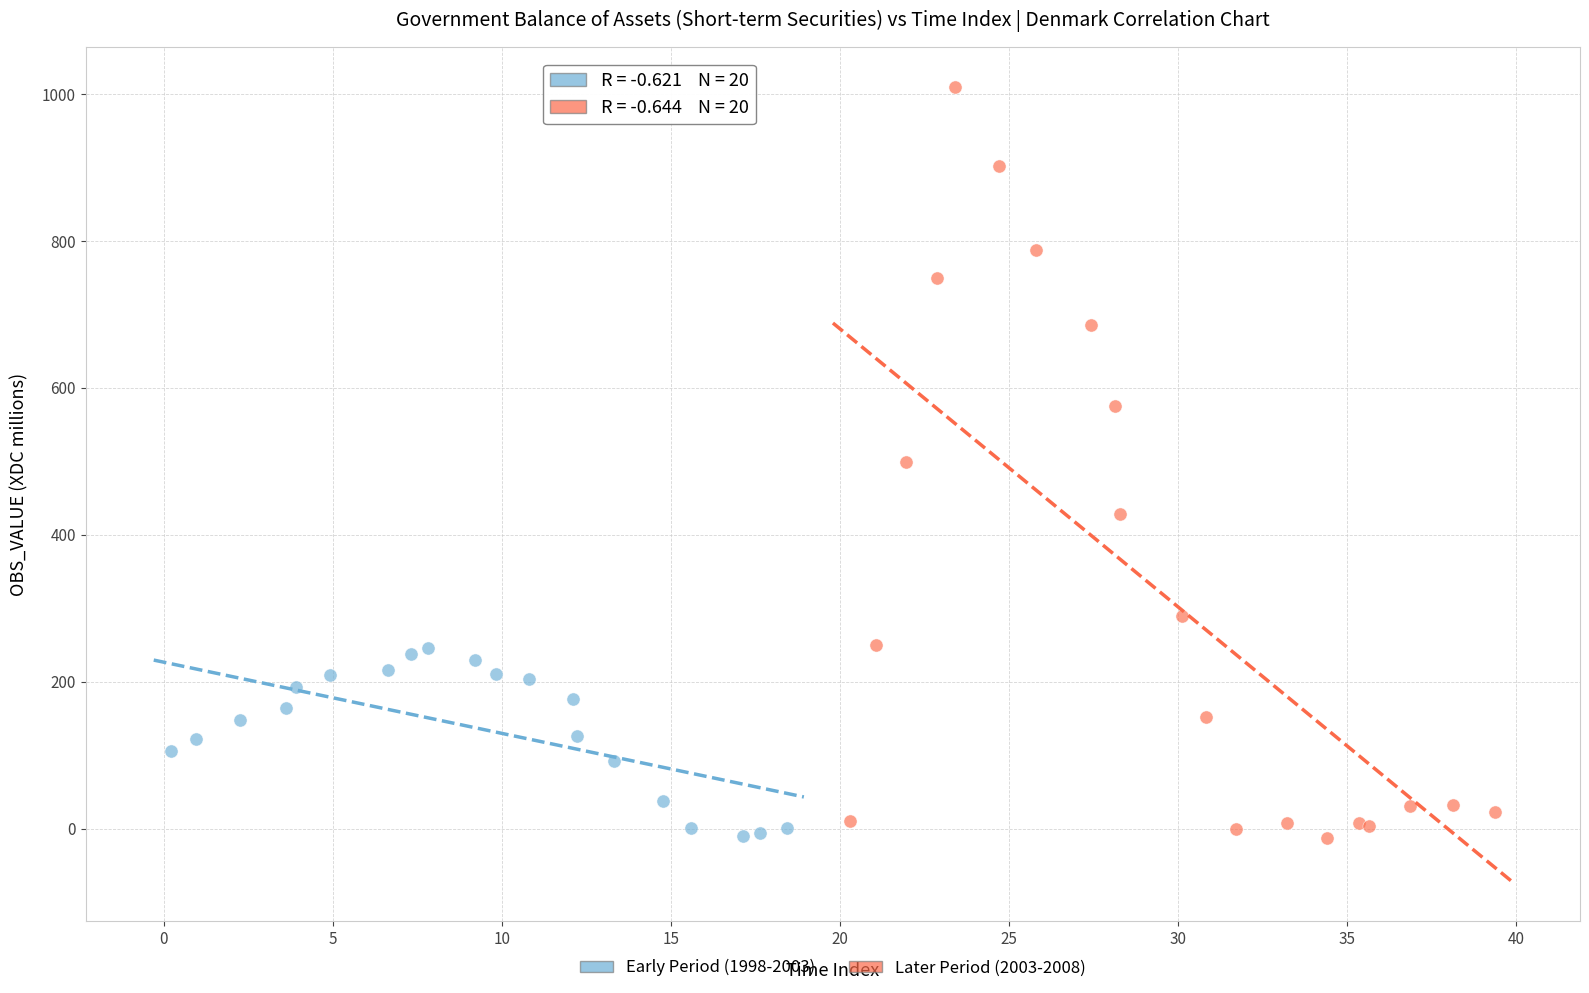

Which series reaches the maximum Y coordinate?

Later Period (2003-2008)